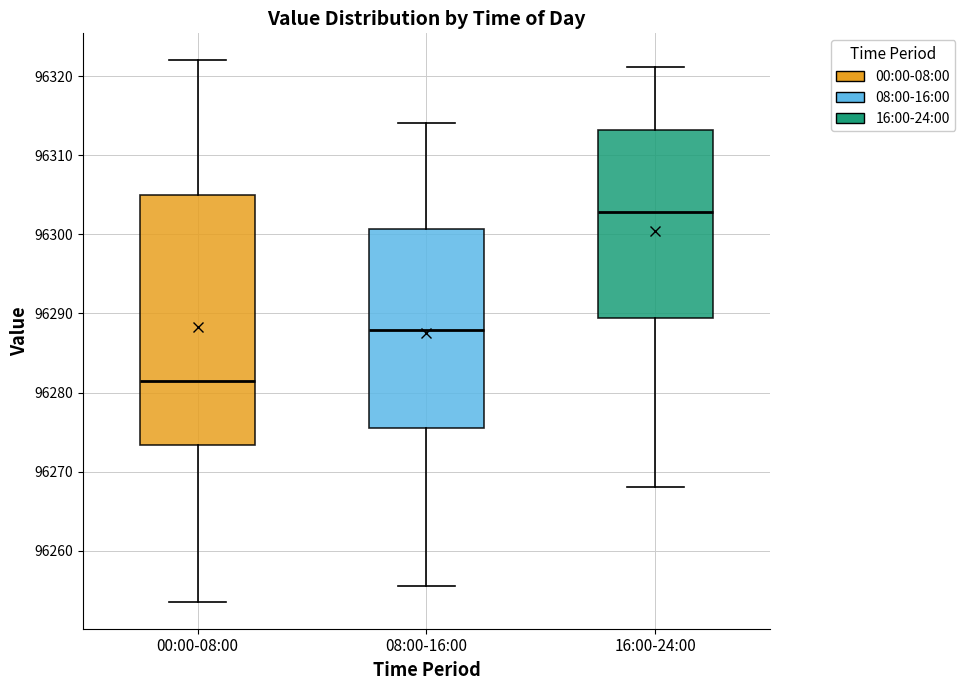

Reading left to right, read every box against the y-axis: the position of its median line, the range the box covers, and the ends of its whiskers. The values are not printed on the chart, so give them approximately, as read against the axis.

00:00-08:00: median 96281, box 96273 to 96305, whiskers 96254 to 96322
08:00-16:00: median 96288, box 96276 to 96301, whiskers 96256 to 96314
16:00-24:00: median 96303, box 96289 to 96313, whiskers 96268 to 96321